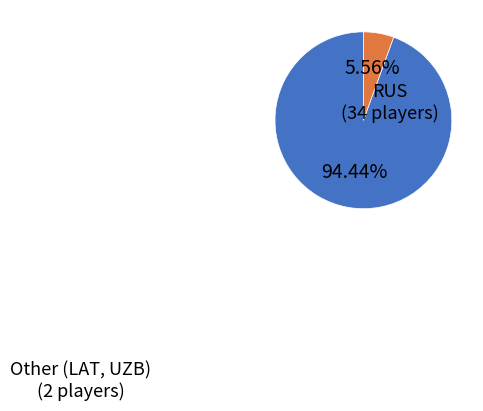

Is there a majority slice in this chart?

Yes